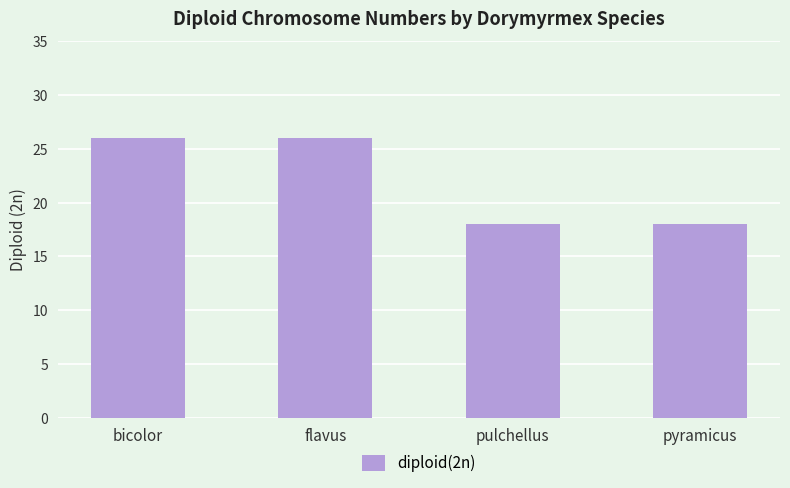

Reading left to right, what are all the values shown in this chart?

bicolor=26	flavus=26	pulchellus=18	pyramicus=18